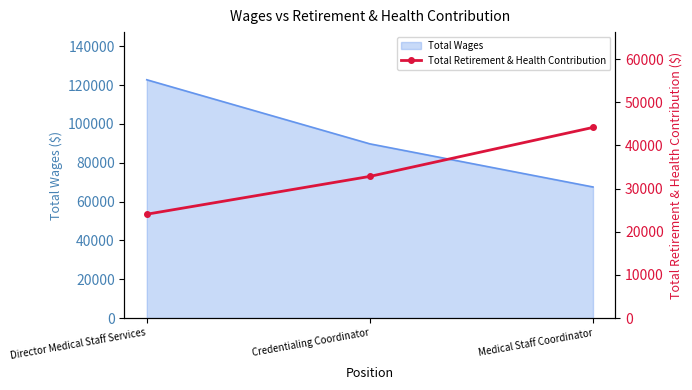

List the labels in order of Total Wages value, smallest first.

Medical Staff Coordinator, Credentialing Coordinator, Director Medical Staff Services